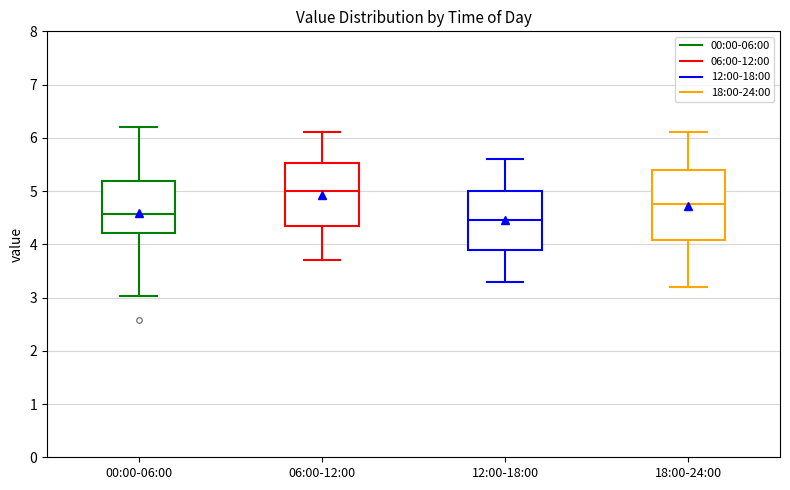

Comparing the boxes themselves (not the whiskers), which one is the tallest?

18:00-24:00